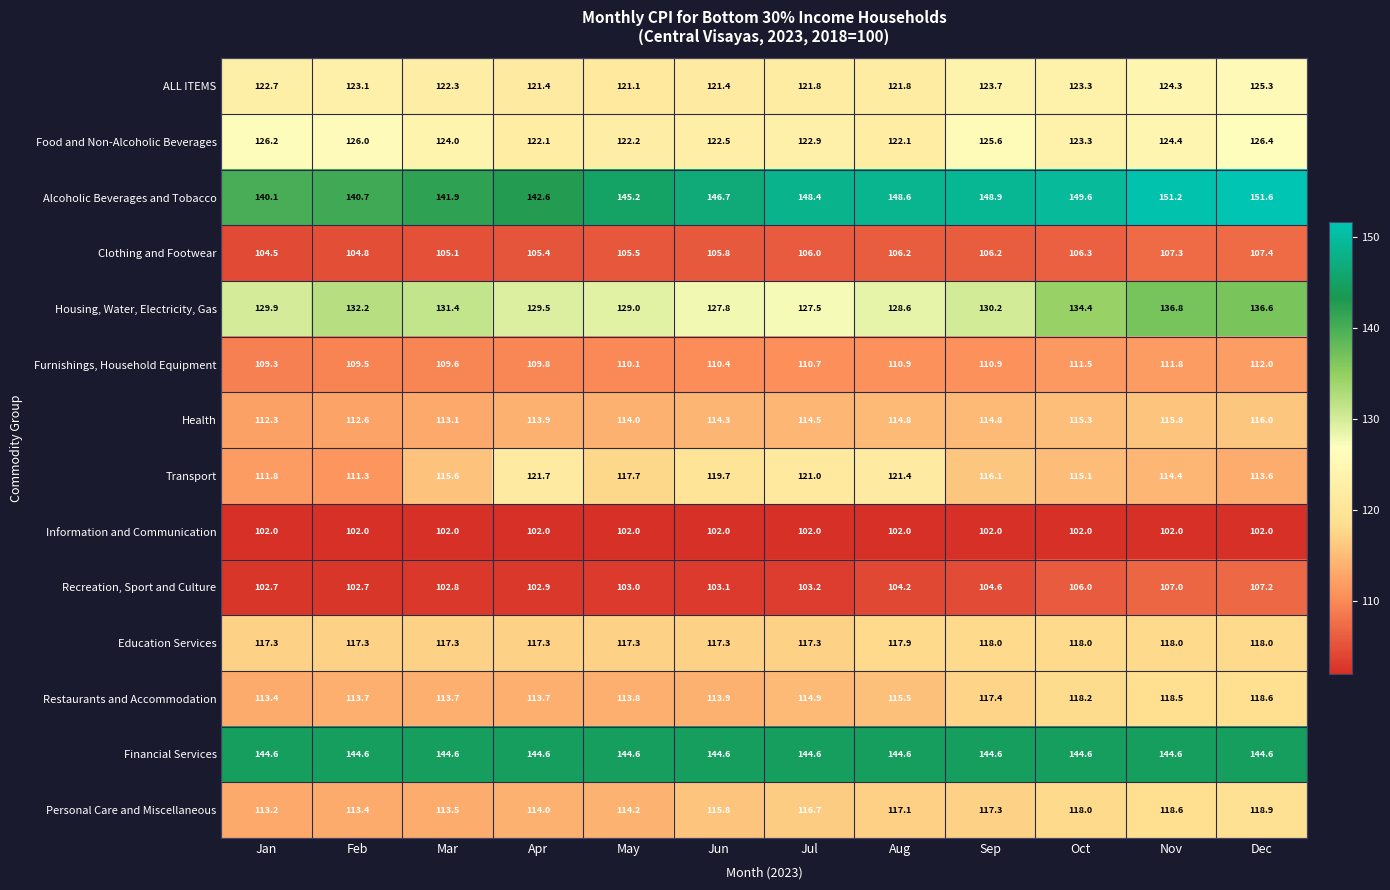

What is the spread (max minus min) of values at Dec?

49.6